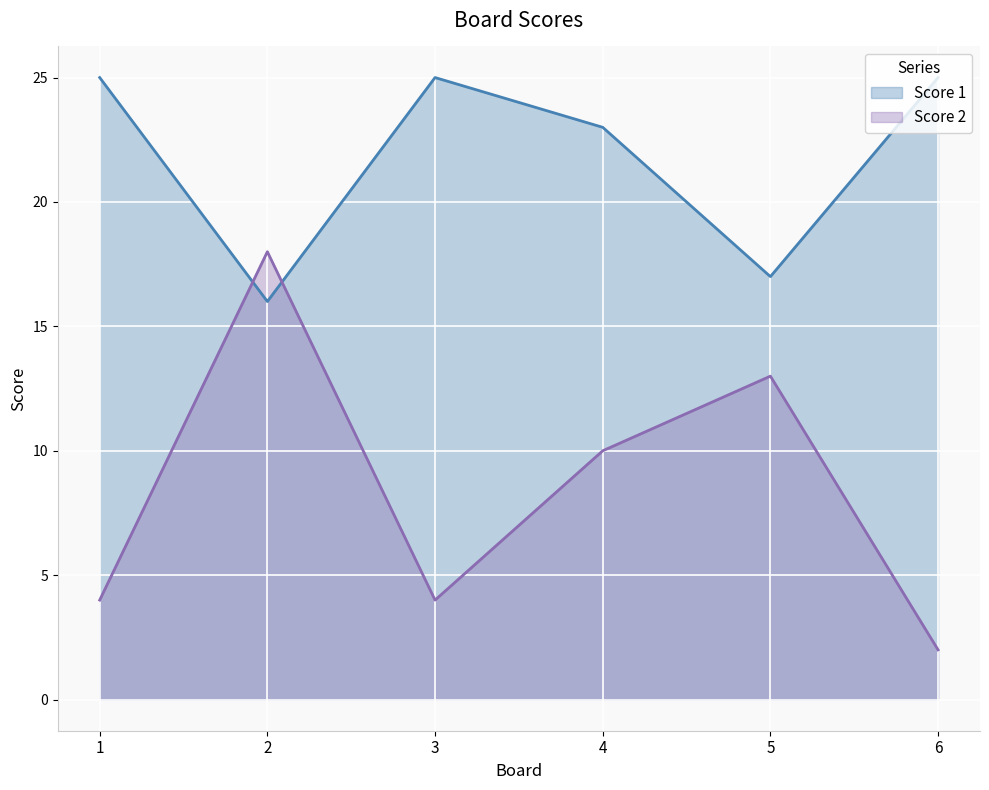

The value of Score 1 at 4 is 38. True or false?

False